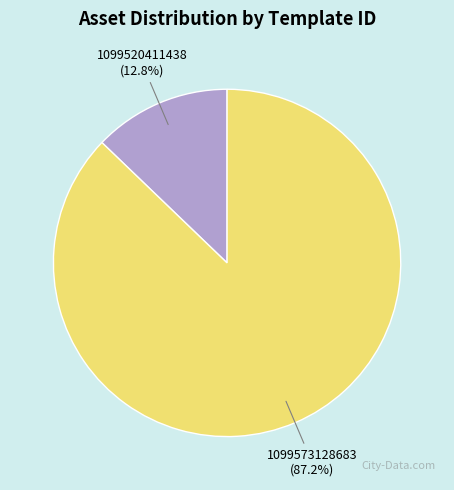

Is there any slice that represents more than half of the pie?

Yes